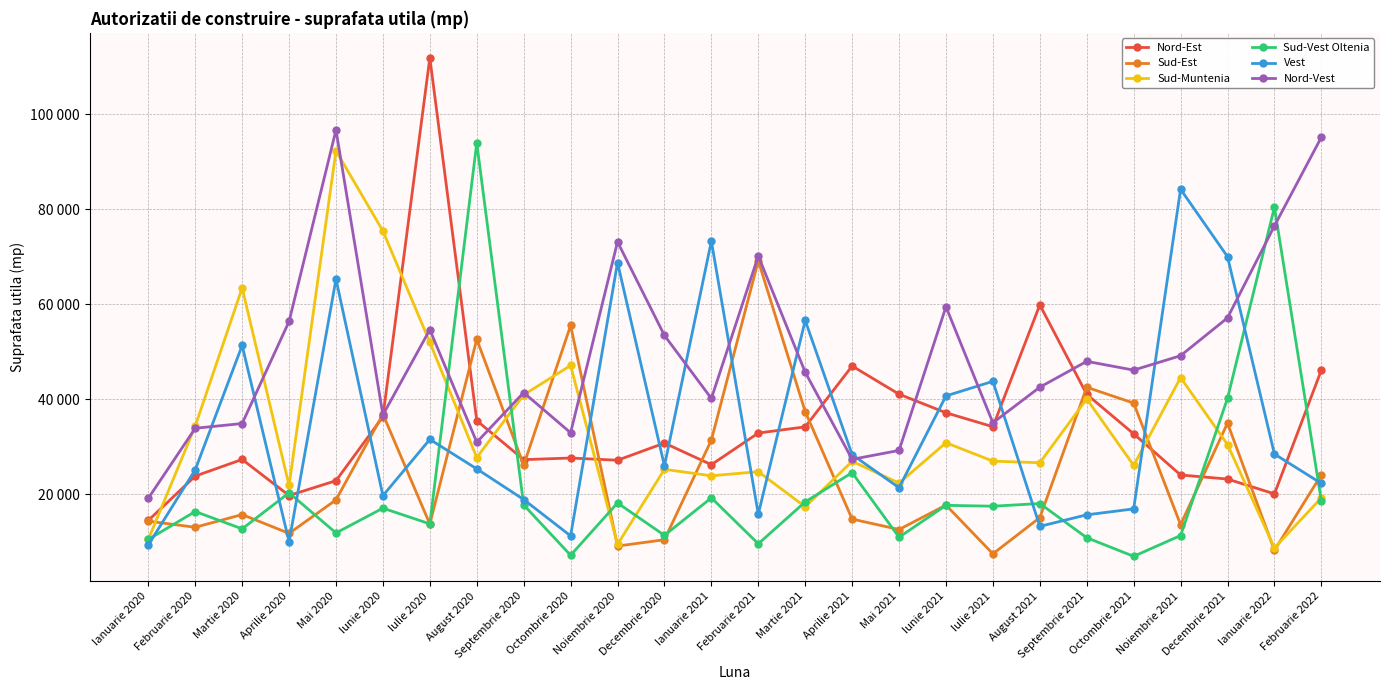

Does the chart have visible grid lines?

Yes